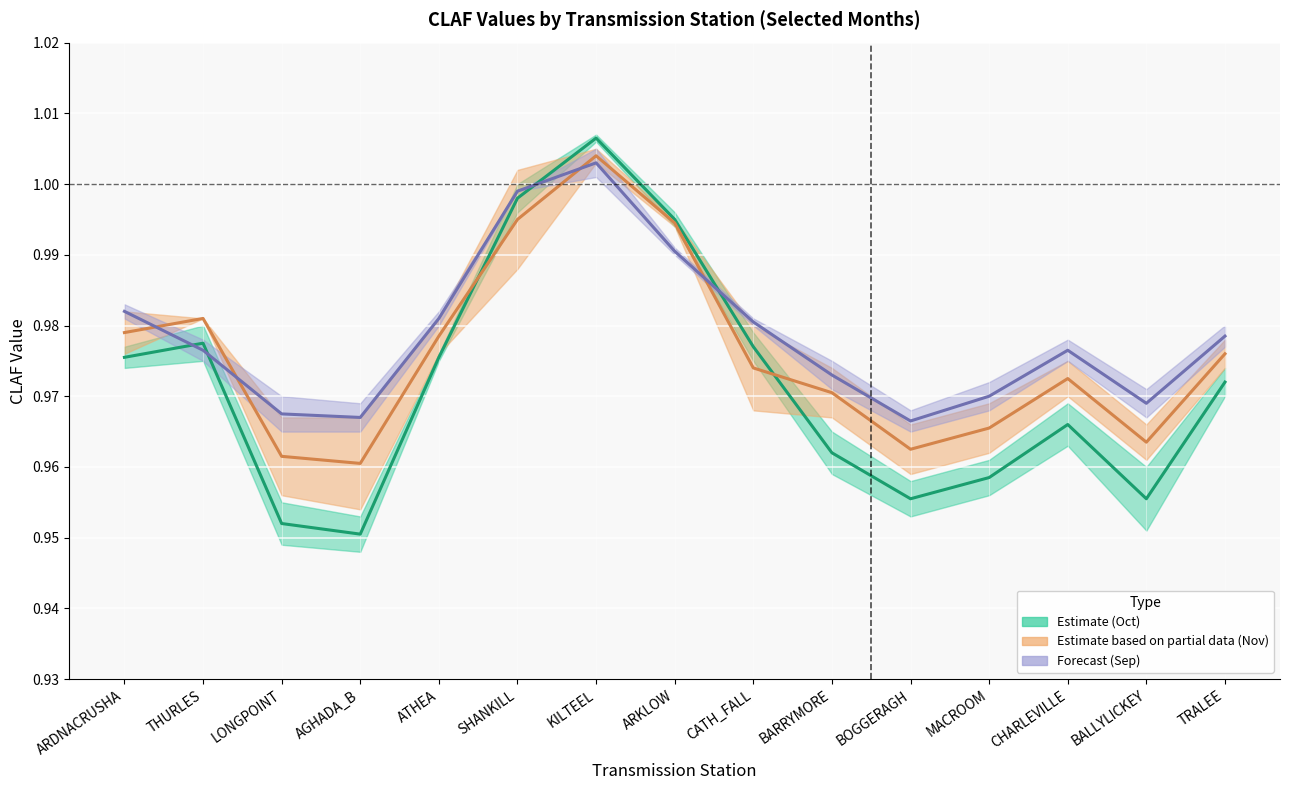

At which label does Oct_CLAF_1 reach its peak?

KILTEEL